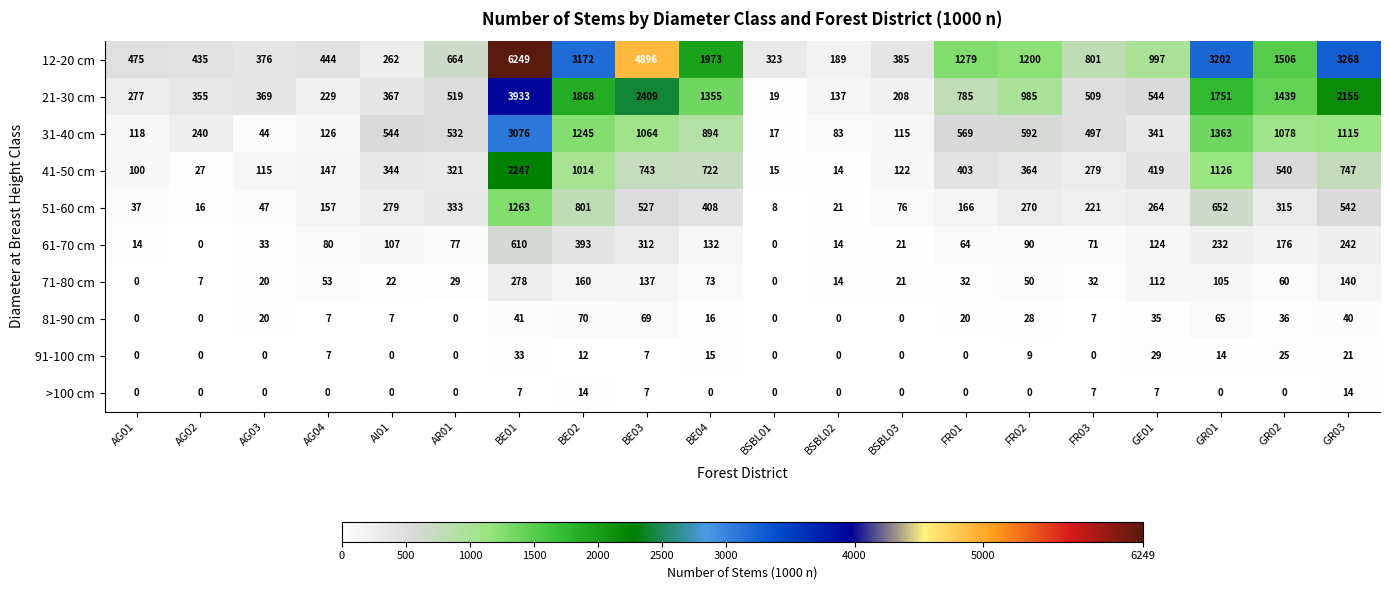

What is the difference between the maximum and second lowest values in the 91-100 cm series?

33